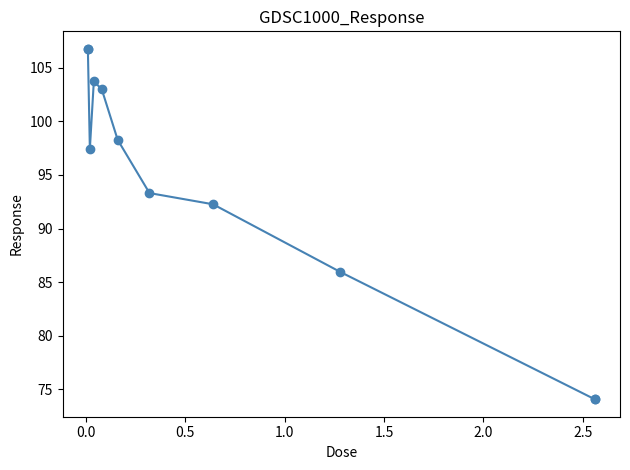

Reading right to left, what are all the values shown in this chart?

74.1	85.9	92.3	93.3	98.3	103.0	103.7	97.4	106.8